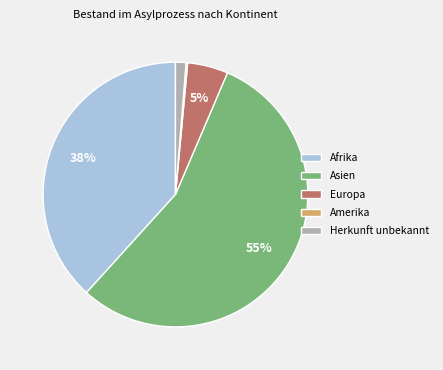

Combined, do Asien and Afrika account for over 50%?

Yes